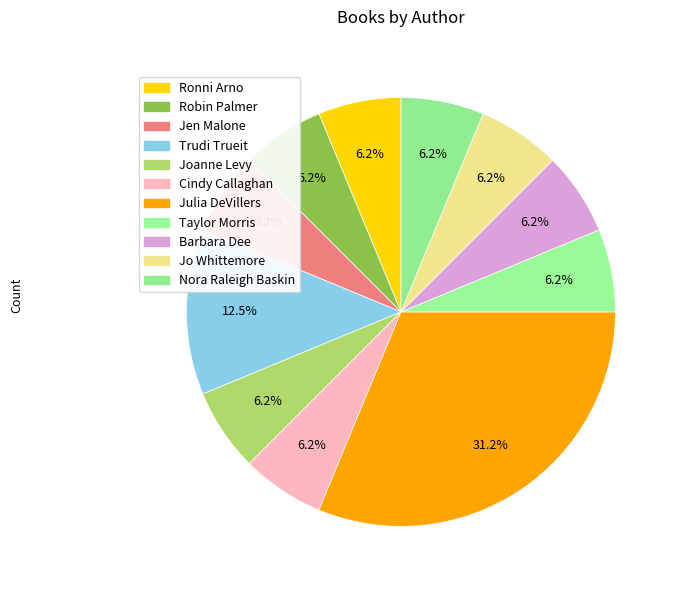

To the nearest percent, what is the difference between the largest and smallest slice percentages?

25%